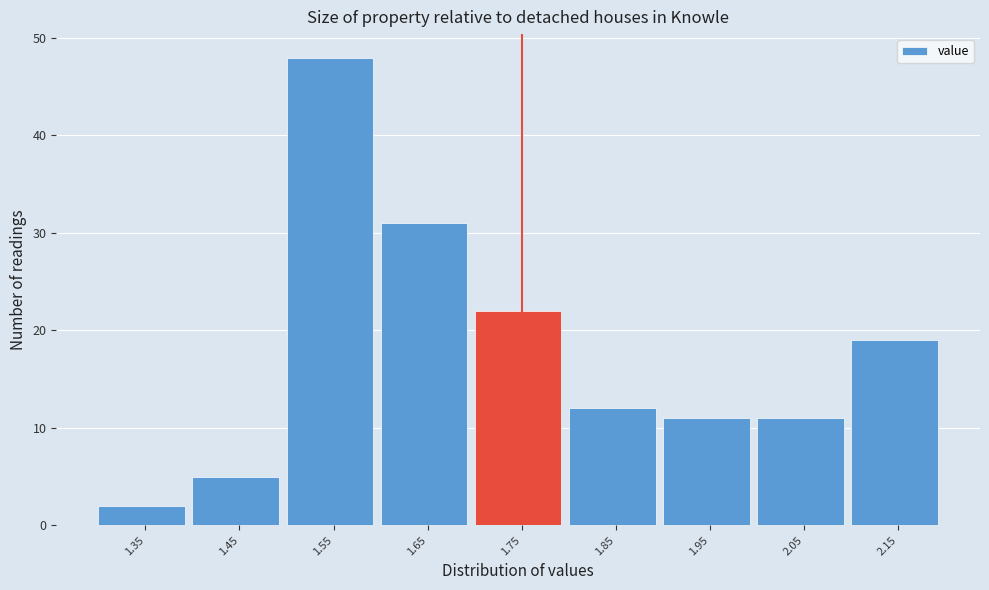

Reading left to right, transcribe all the data shown in this chart.

1.35=2	1.45=5	1.55=48	1.65=31	1.75=22	1.85=12	1.95=11	2.05=11	2.15=19